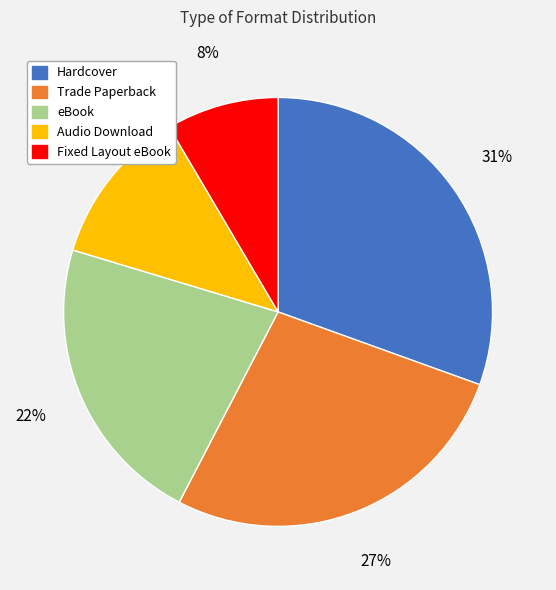

Between Fixed Layout eBook and Trade Paperback, which is larger?

Trade Paperback